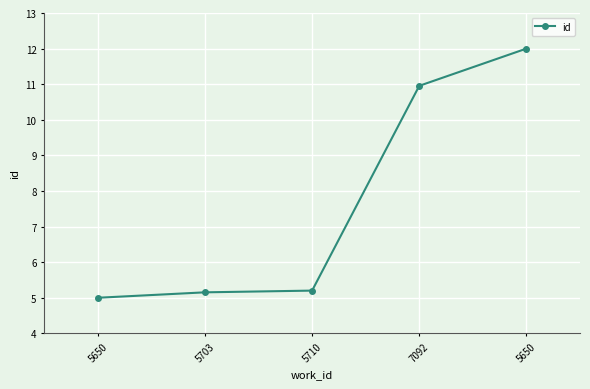

What is the greatest value displayed?

12.0